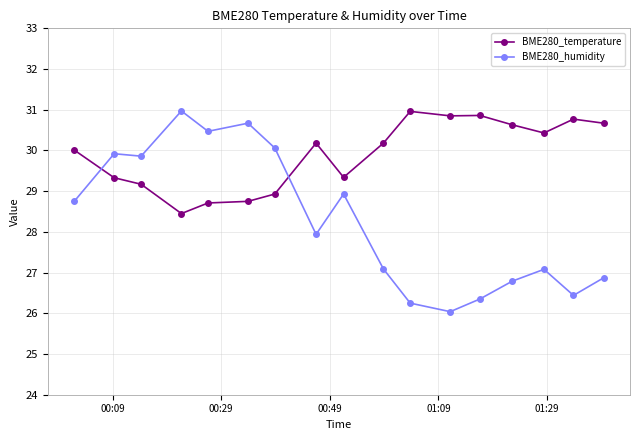

True or false: BME280_temperature and BME280_humidity cross at least once.

True